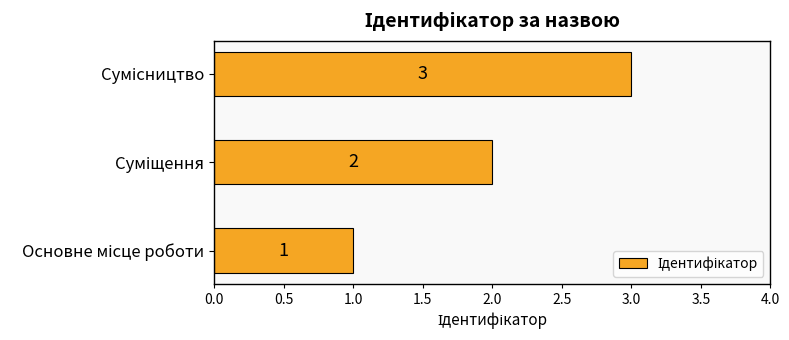

How many values are below 2?

1